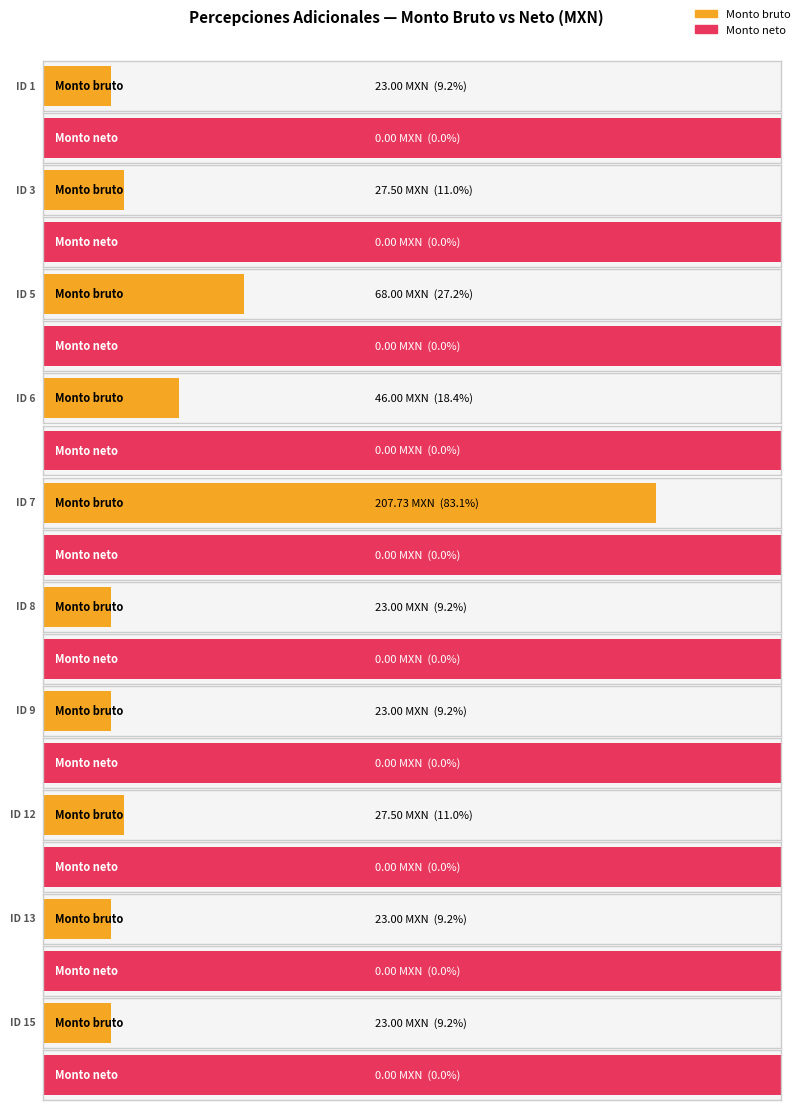

Reading left to right, transcribe all the data shown in this chart.

Monto bruto: 23.0	27.5	68.0	46.0	207.7	23.0	23.0	27.5	23.0	23.0
Monto neto: 0.0	0.0	0.0	0.0	0.0	0.0	0.0	0.0	0.0	0.0